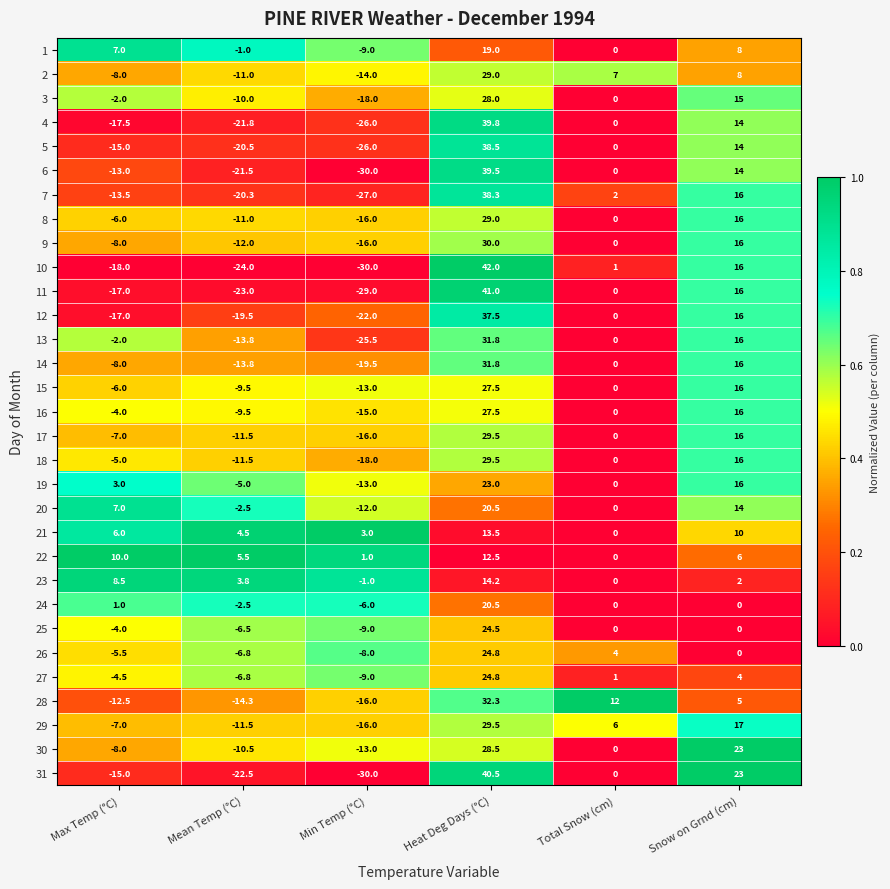

At how many categories does at least one series exceed 0?

6